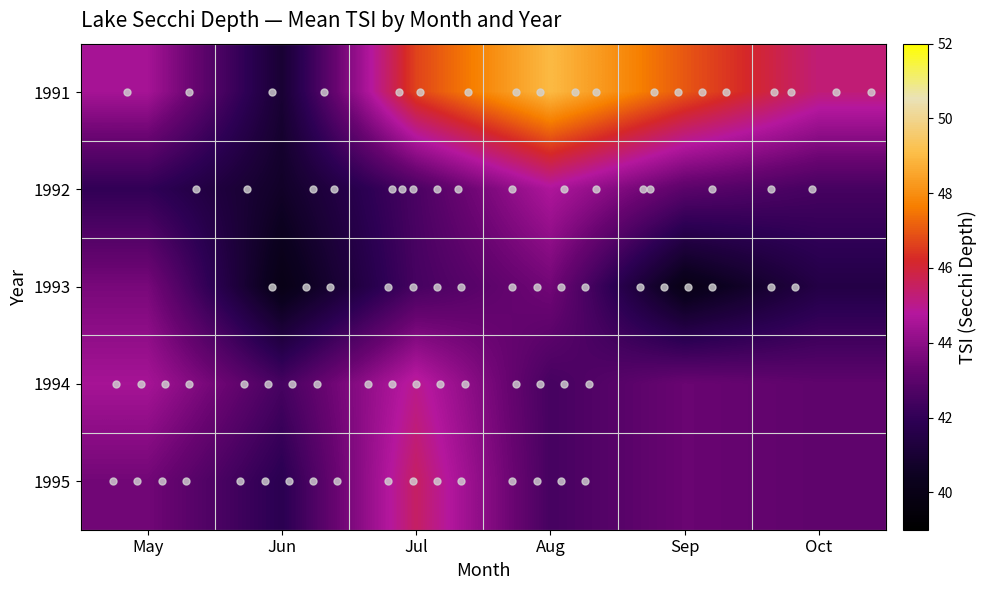

What is the maximum value shown in the chart?

49.0